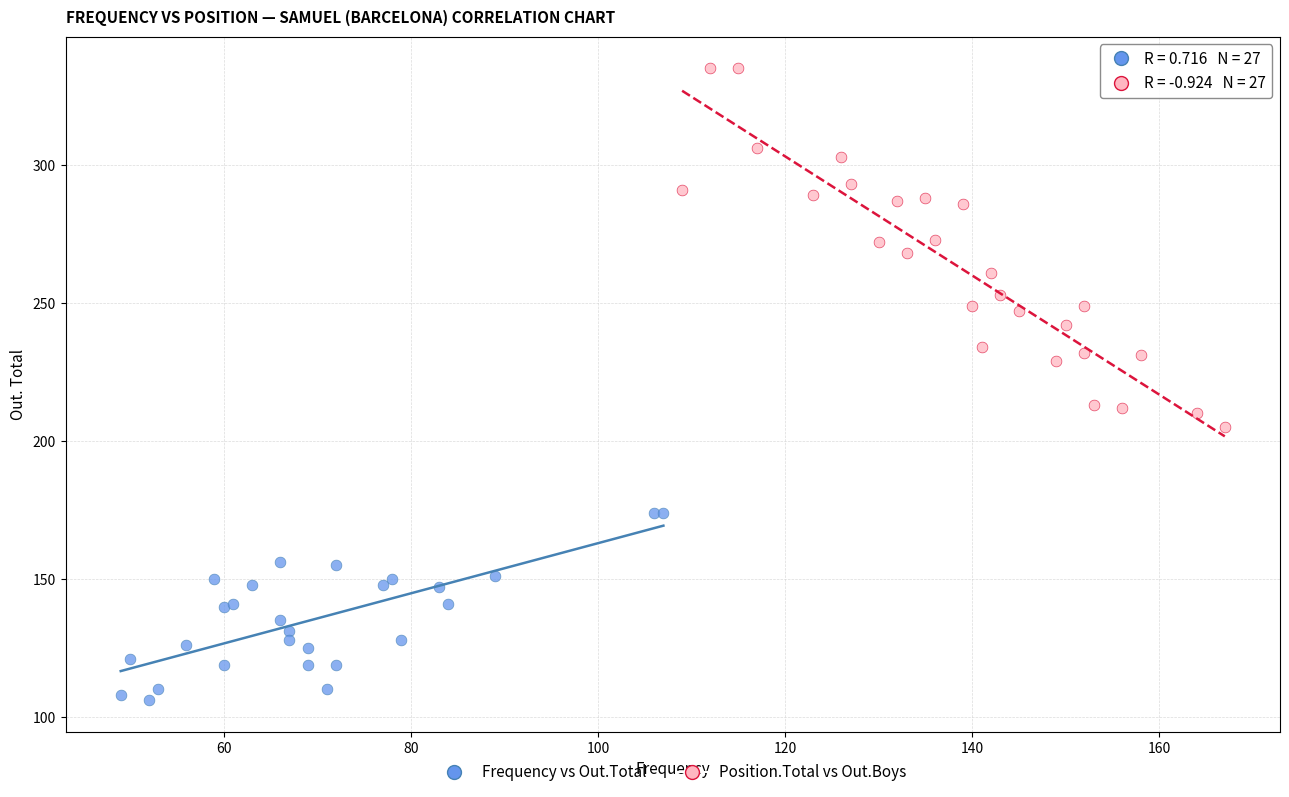

Which series has the largest Y range (max minus min)?

Position.Total vs Out.Boys